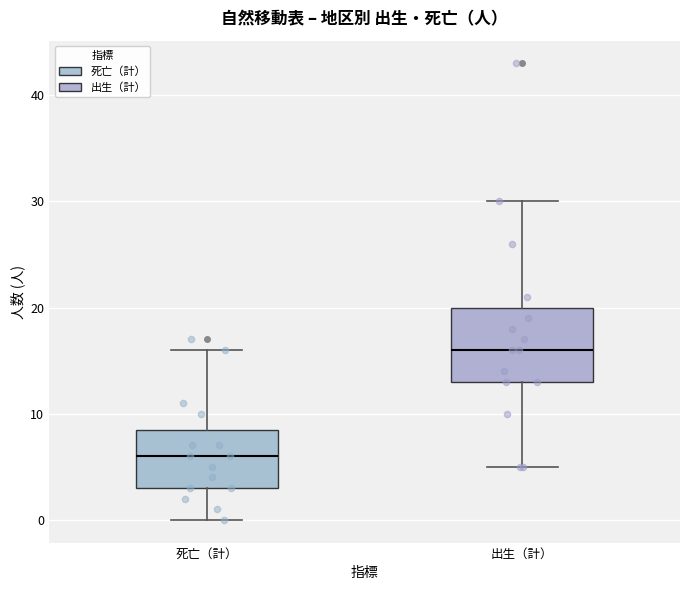

Which box's median line is the highest?

出生（計）